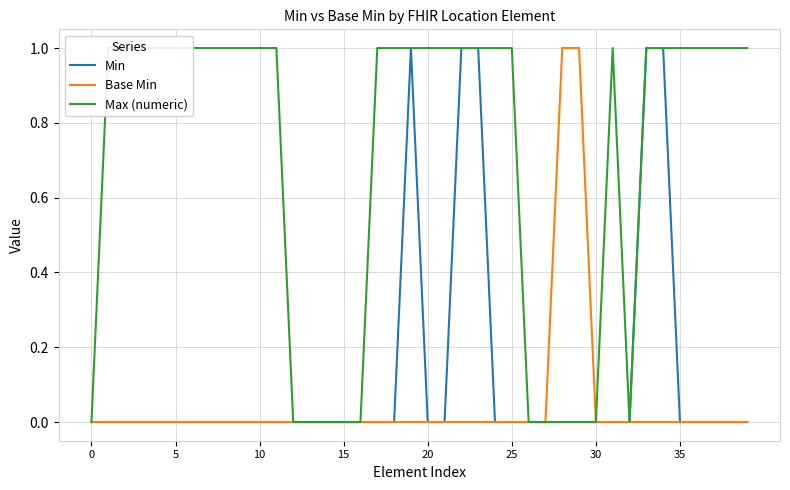

At which category does Min reach its first local peak?

19